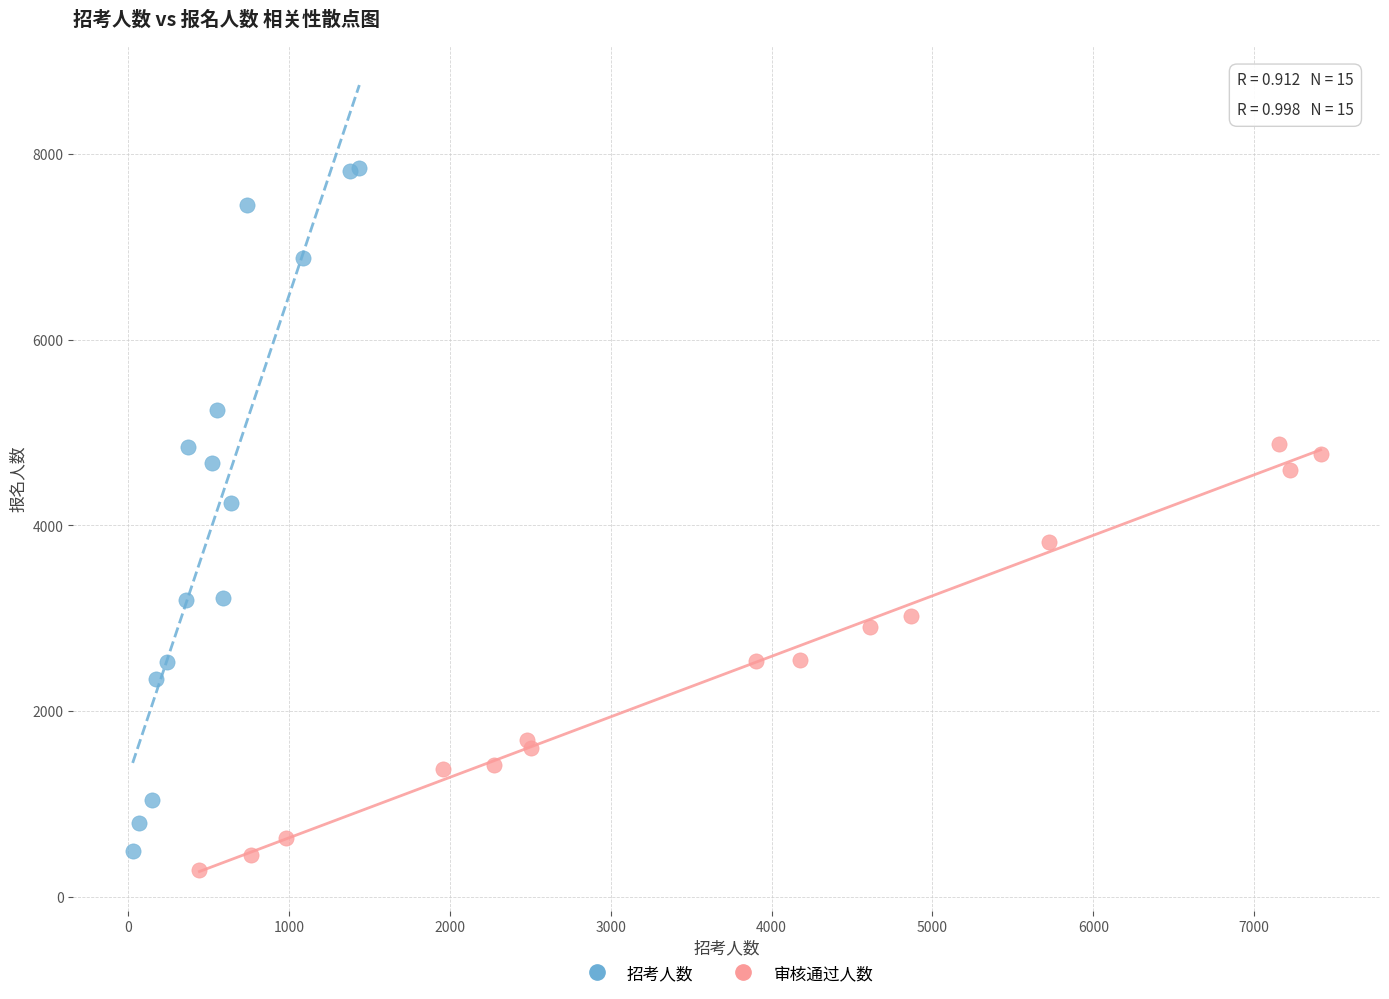

Which series reaches the maximum Y coordinate?

招考人数